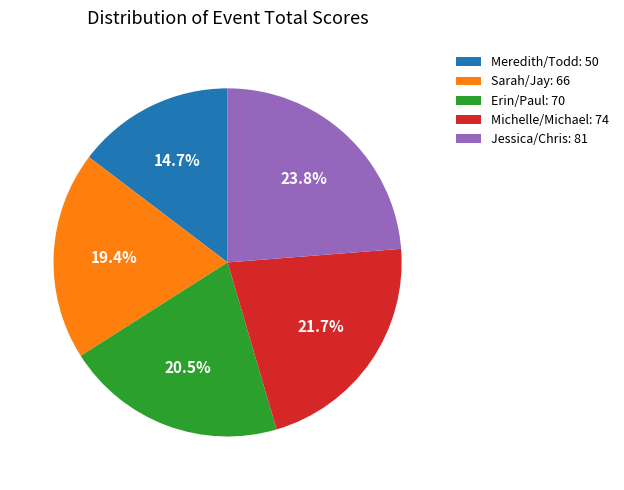

Rank the categories by value from lowest to highest.

Meredith/Todd, Sarah/Jay, Erin/Paul, Michelle/Michael, Jessica/Chris